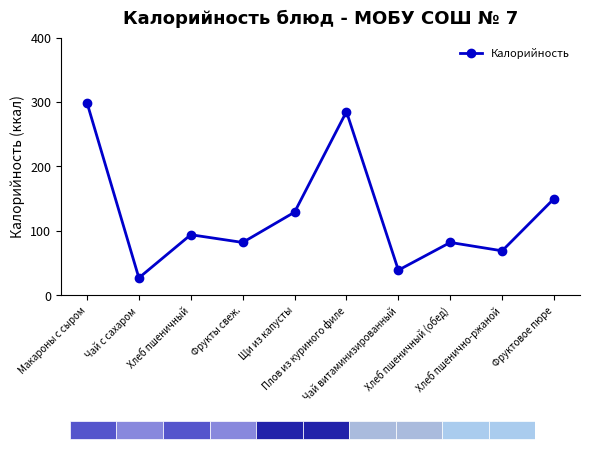

Reading left to right, transcribe all the data shown in this chart.

299	27	94	82	129	285	39	82	69	150